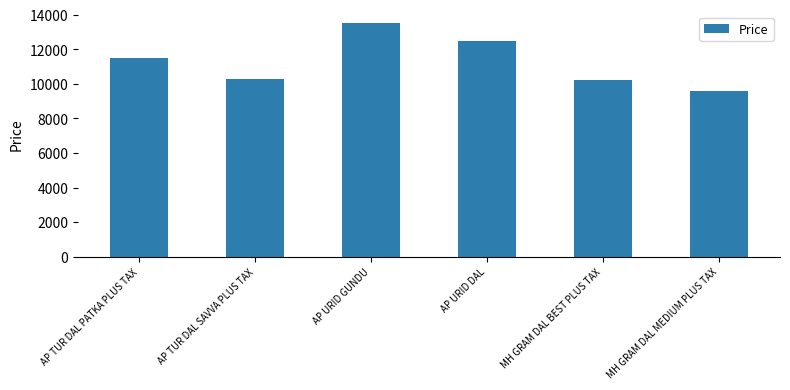

Between MH GRAM DAL MEDIUM PLUS TAX and MH GRAM DAL BEST PLUS TAX, which is larger?

MH GRAM DAL BEST PLUS TAX